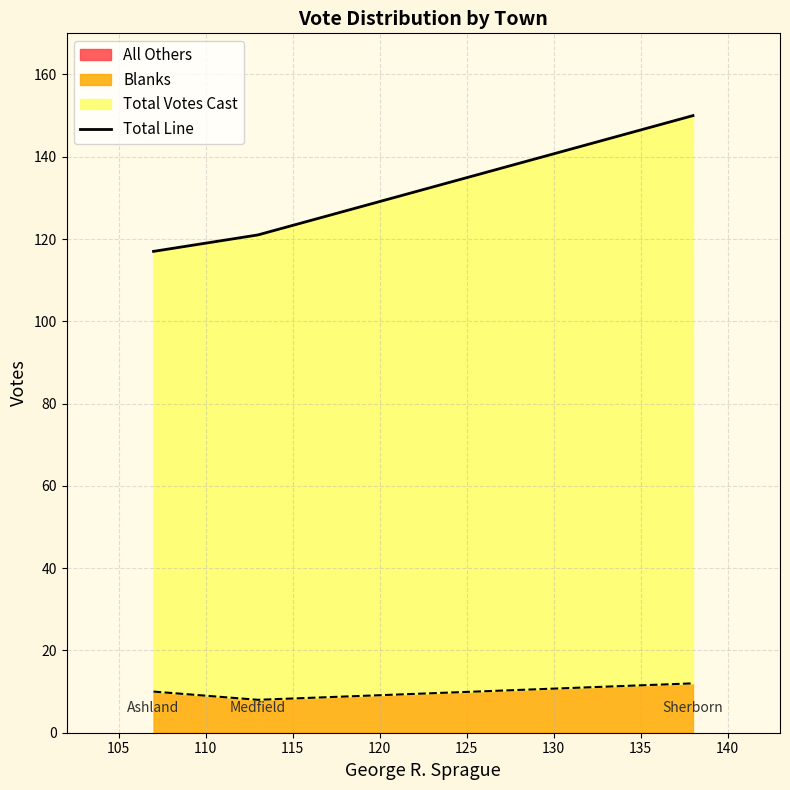

What is the minimum value for Blanks?

8